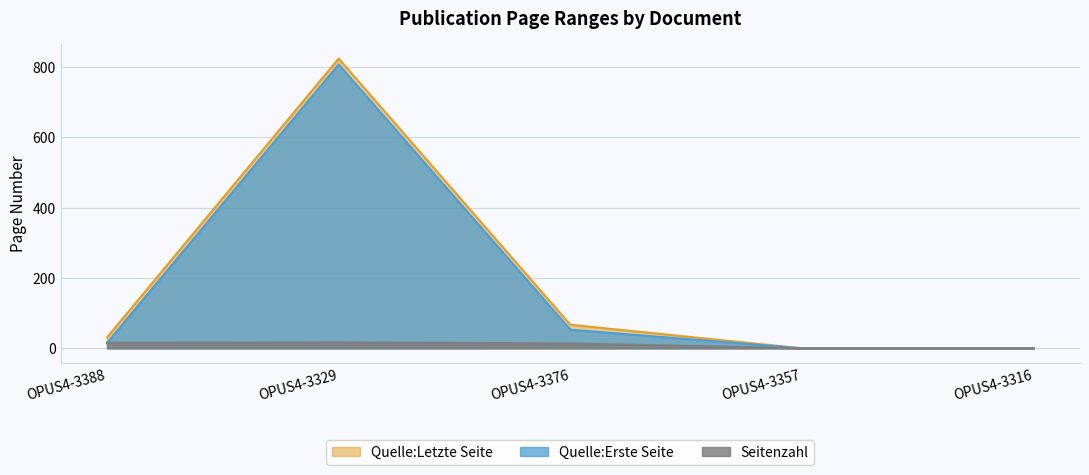

Which series has the largest total across all categories?

Quelle:Letzte Seite